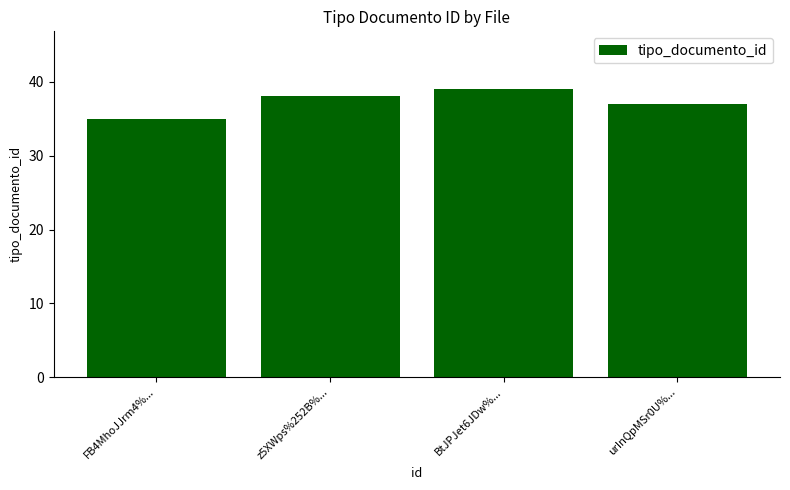

What is the ratio of the value at FB4MhoJJrm4%... to the value at urInQpMSr0U%...?

0.9